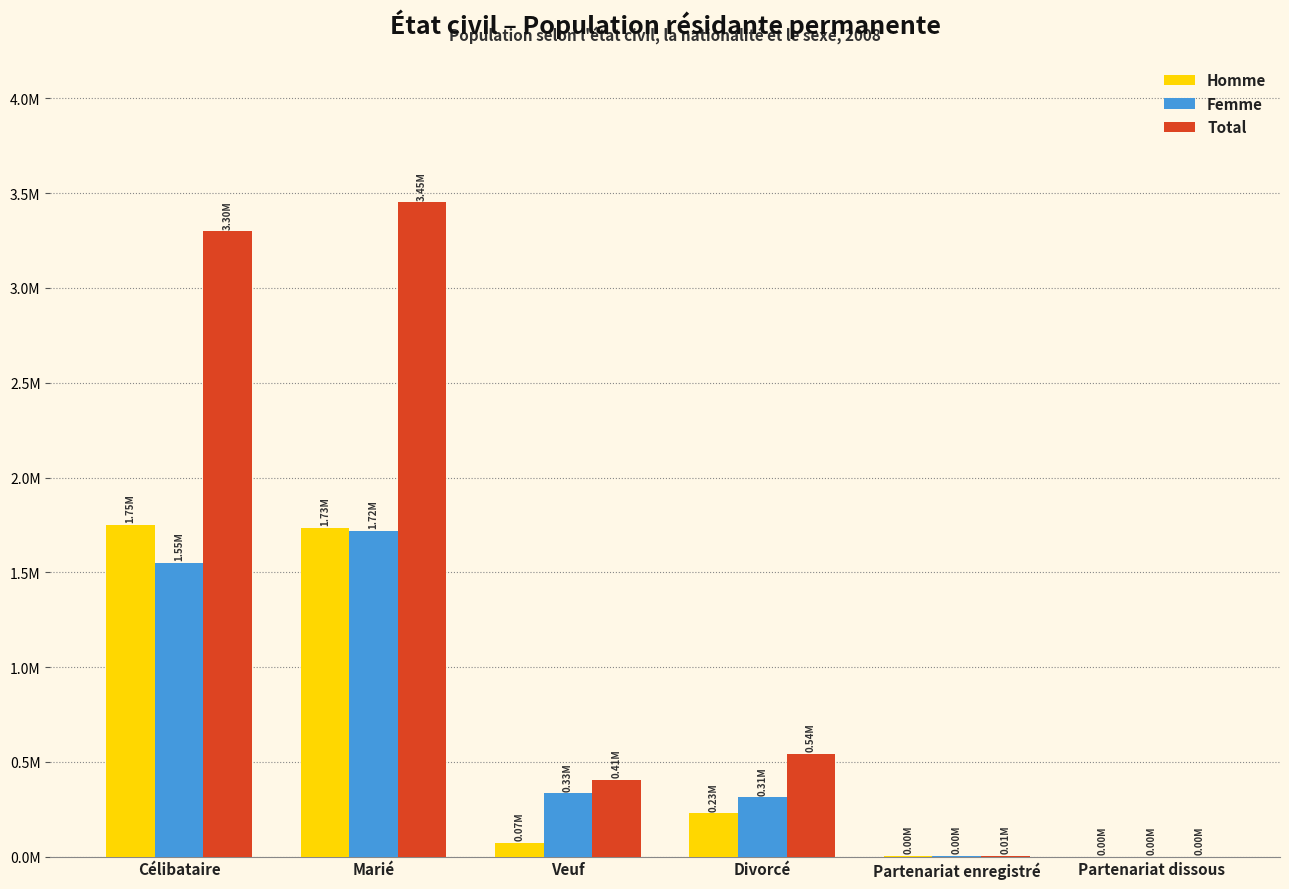

What are all the series names shown in the legend?

Homme, Femme, Total